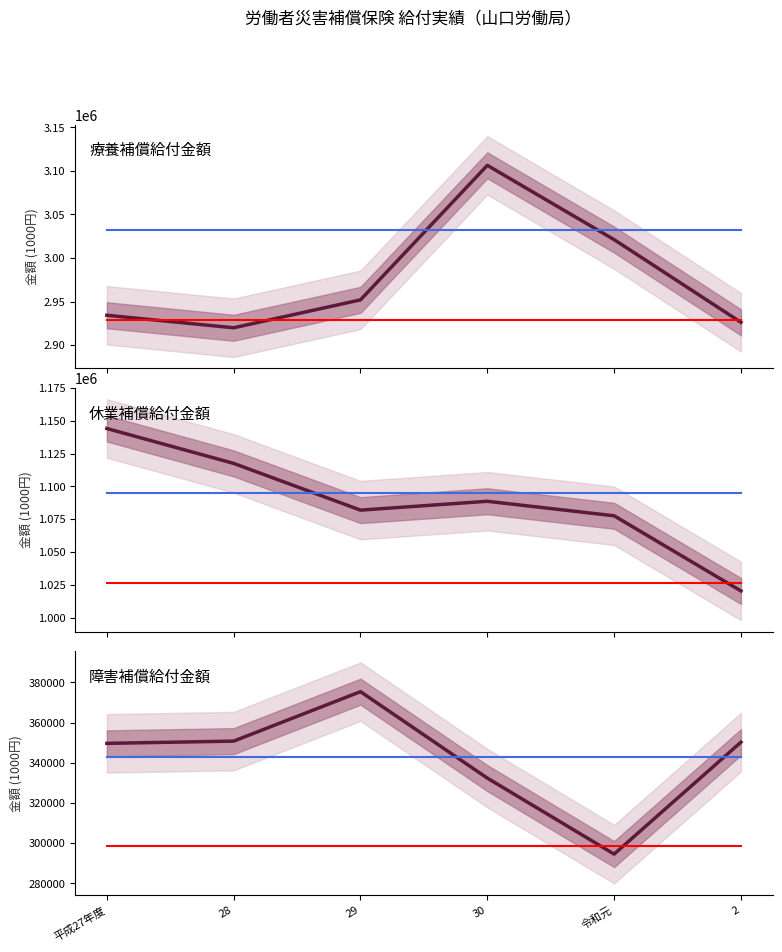

Rank the series by their maximum value, from highest to lowest.

療養補償給付金額, 休業補償給付金額, 障害補償給付金額